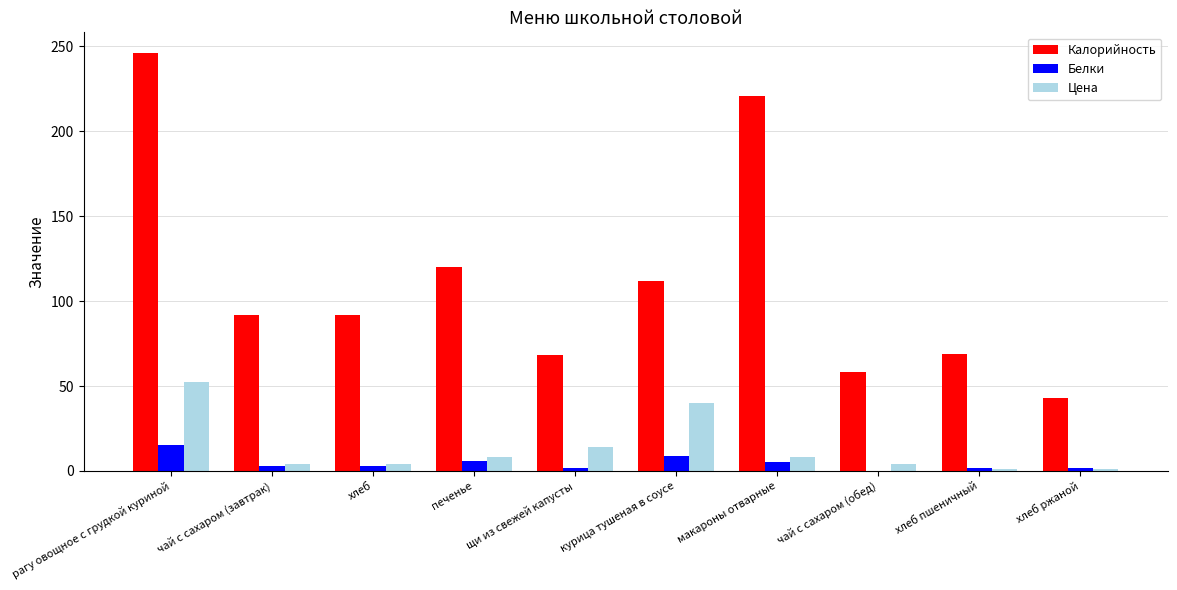

Where is Калорийность nearest to the value 144?

печенье